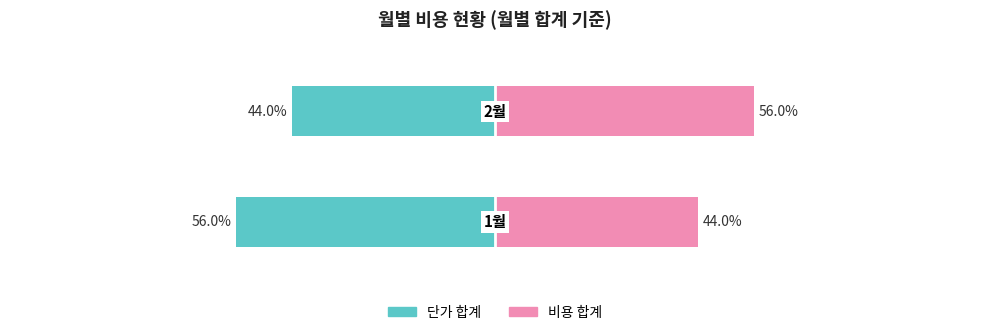

What is the average value of the 비용 합계 series?

50.0